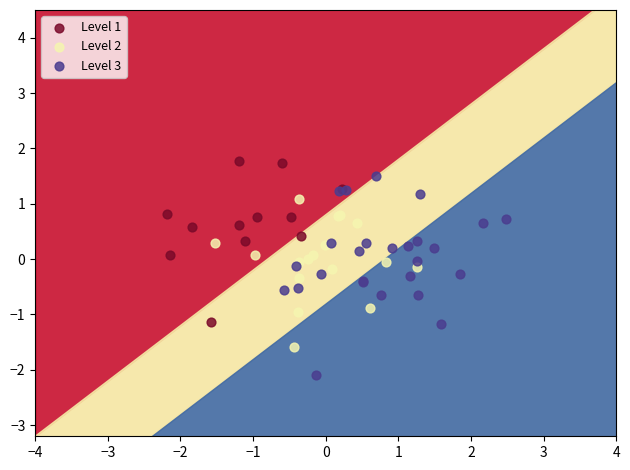

Which series reaches the minimum Y coordinate?

Level 3